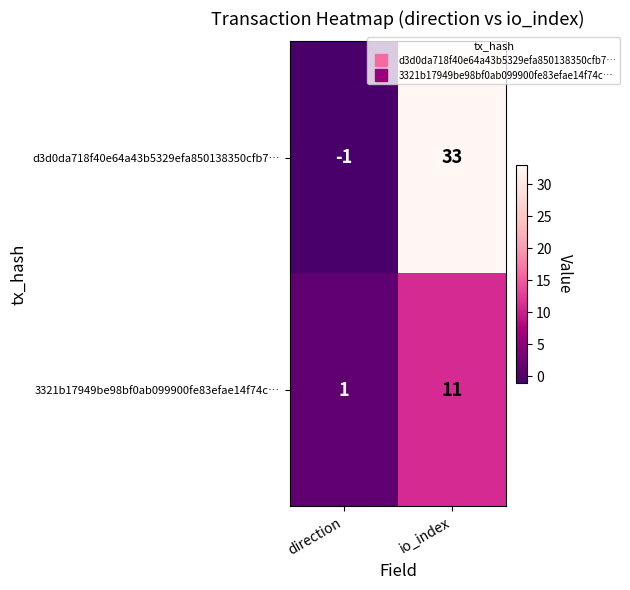

What is the sum of all 3321b17949be98bf0ab099900fe83efae14f74c… values?

12